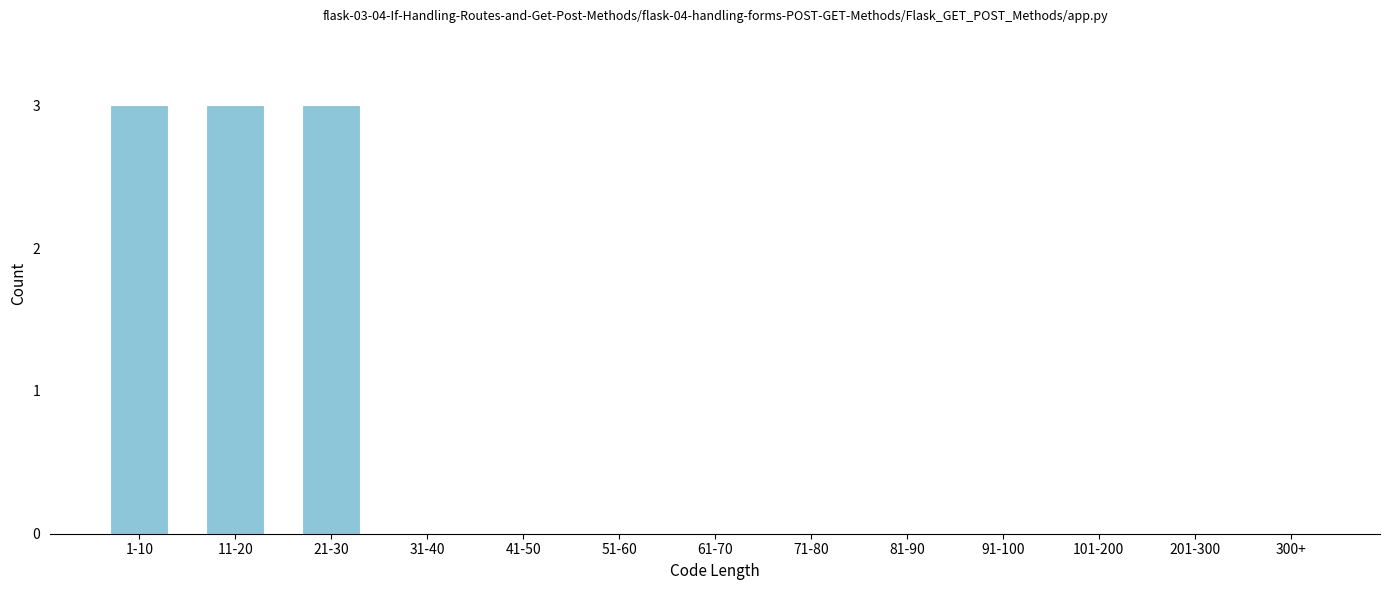

Reading left to right, extract all data points from this chart.

1-10=3	11-20=3	21-30=3	31-40=0	41-50=0	51-60=0	61-70=0	71-80=0	81-90=0	91-100=0	101-200=0	201-300=0	300+=0